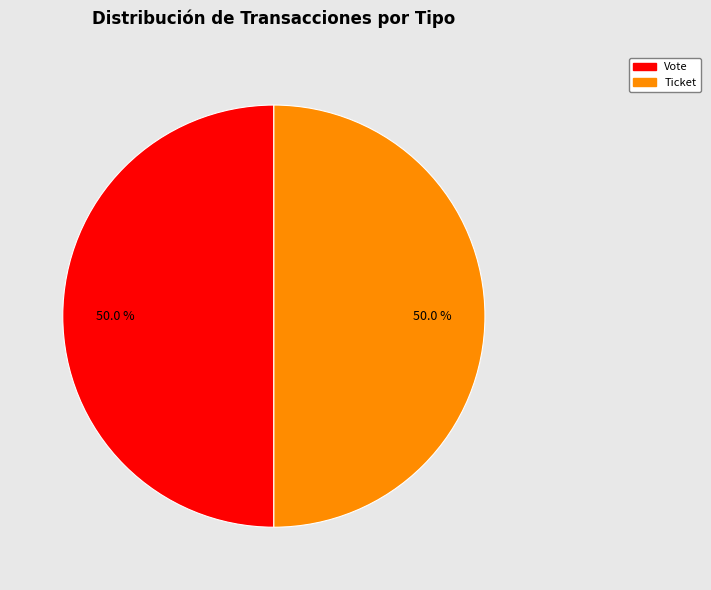

How many segments does this pie chart have?

2